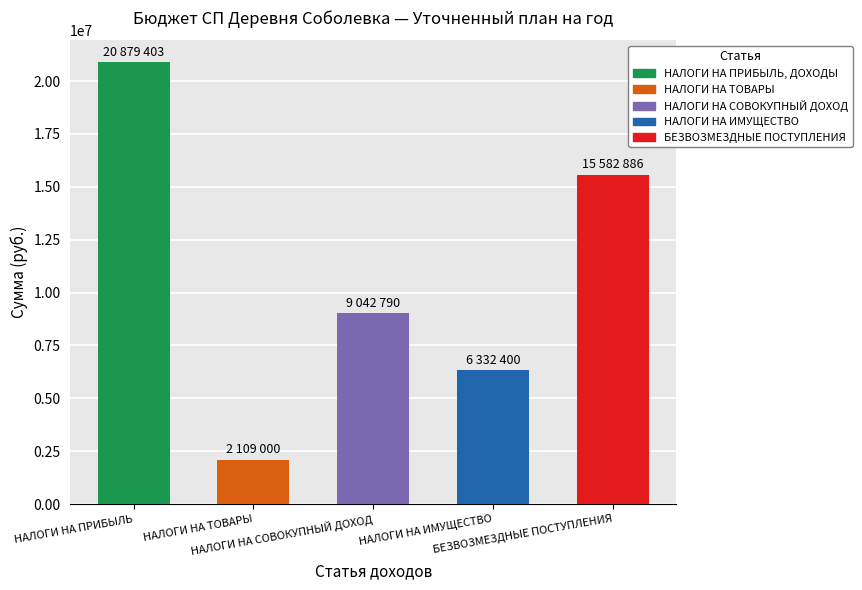

At which label is the value closest to 11494201?

НАЛОГИ НА СОВОКУПНЫЙ ДОХОД